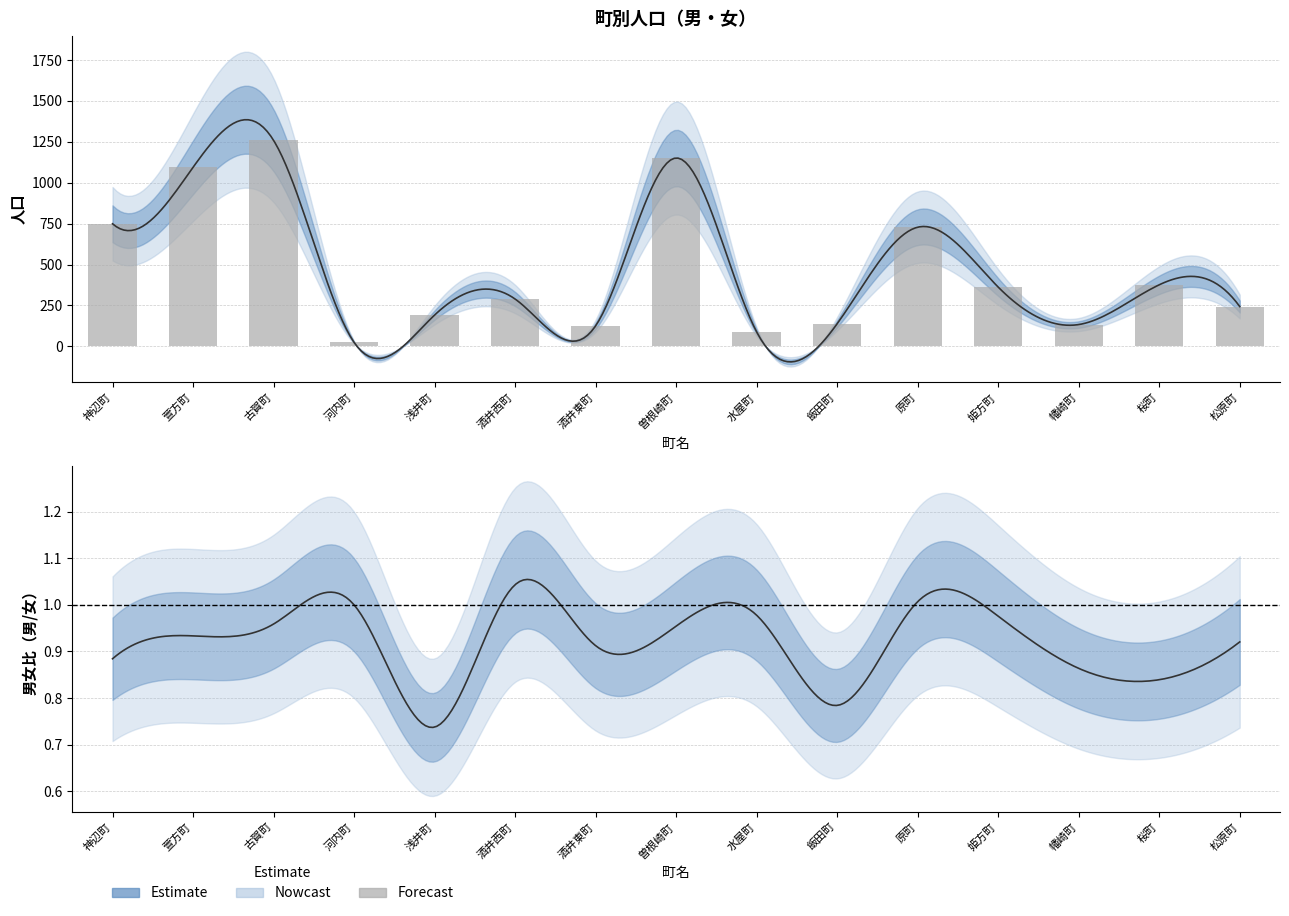

What is the value of the 8th bar from the left?

1151